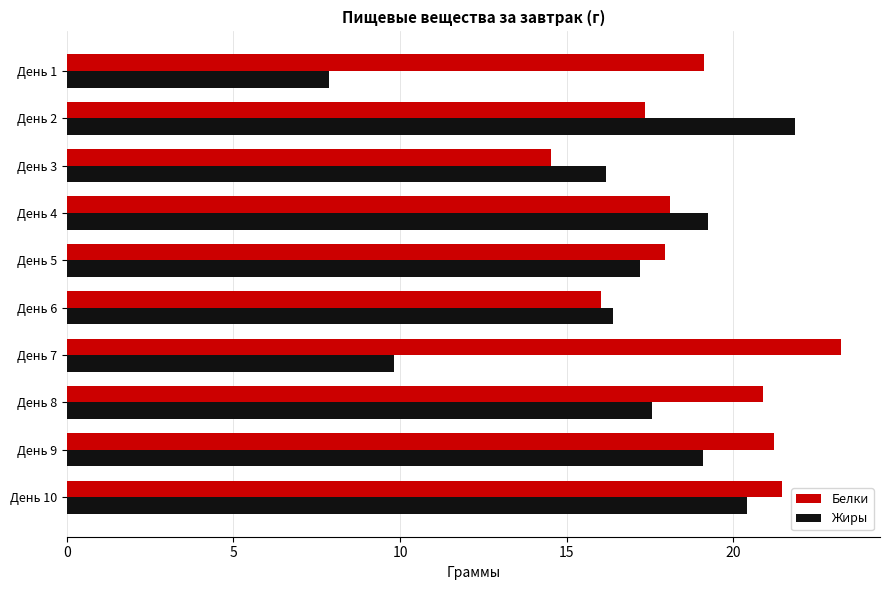

The Белки series shows 17.4 at День 2. True or false?

True